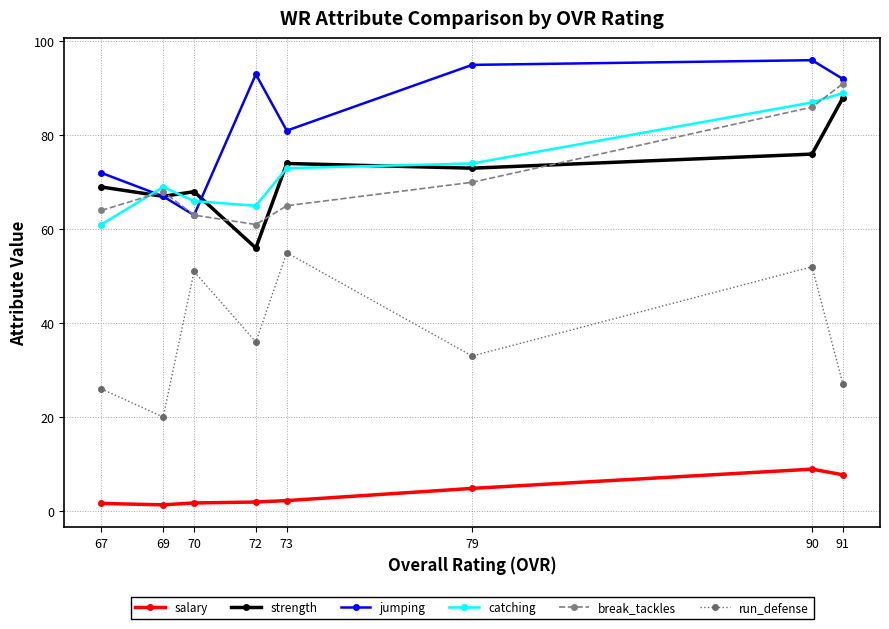

Which series has the widest spread of values?

run_defense